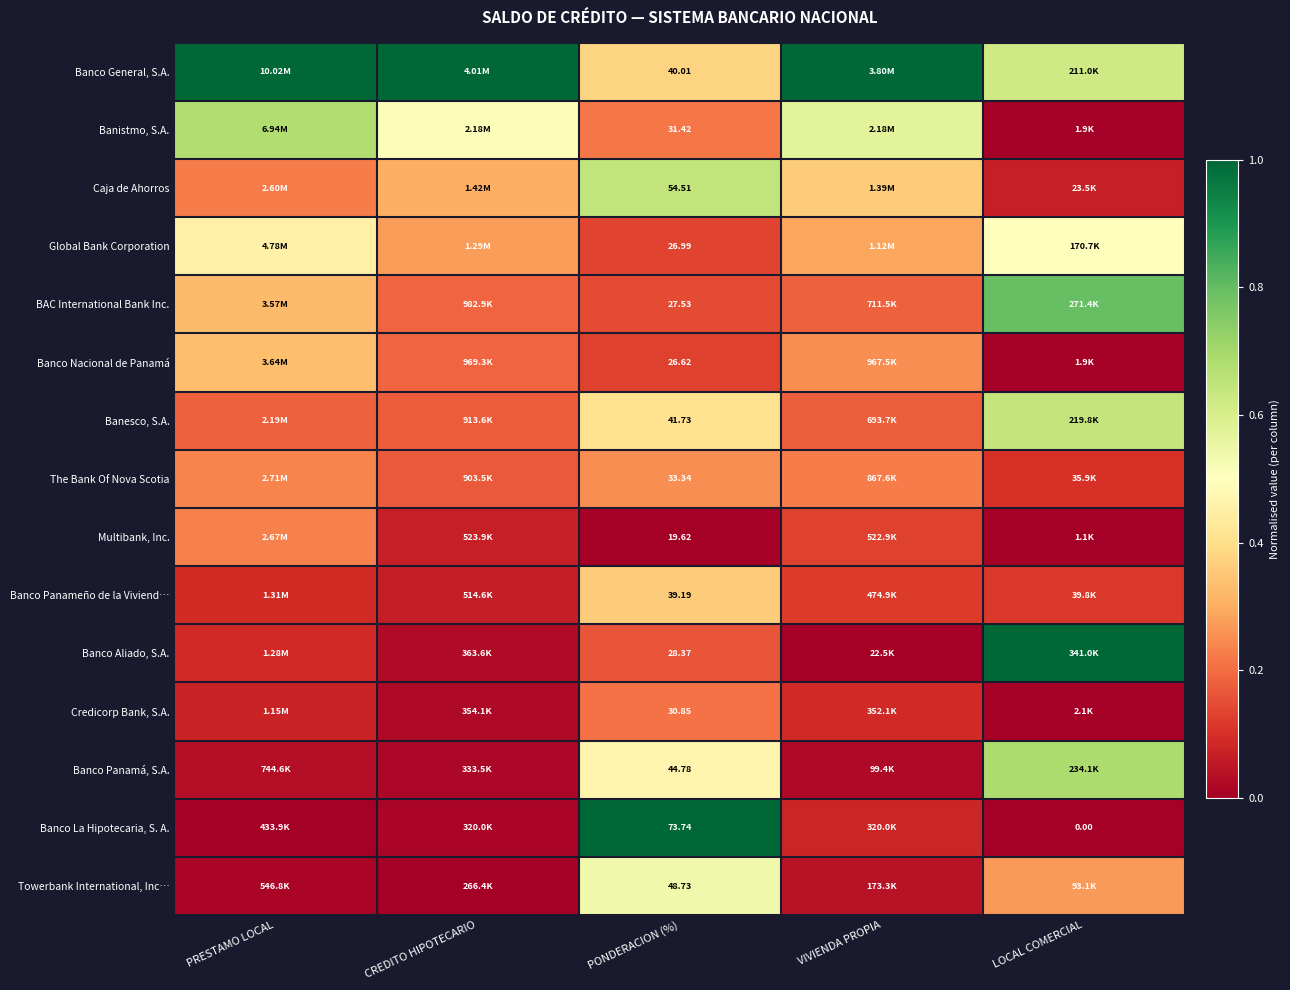

At PONDERACION (%), list the series in order from smallest to largest.

Multibank, Inc., Banco Nacional de Panamá, Global Bank Corporation, BAC International Bank Inc., Banco Aliado, S.A., Credicorp Bank, S.A., Banistmo, S.A., The Bank Of Nova Scotia, Banco Panameño de la Viviend…, Banco General, S.A., Banesco, S.A., Banco Panamá, S.A., Towerbank International, Inc…, Caja de Ahorros, Banco La Hipotecaria, S. A.